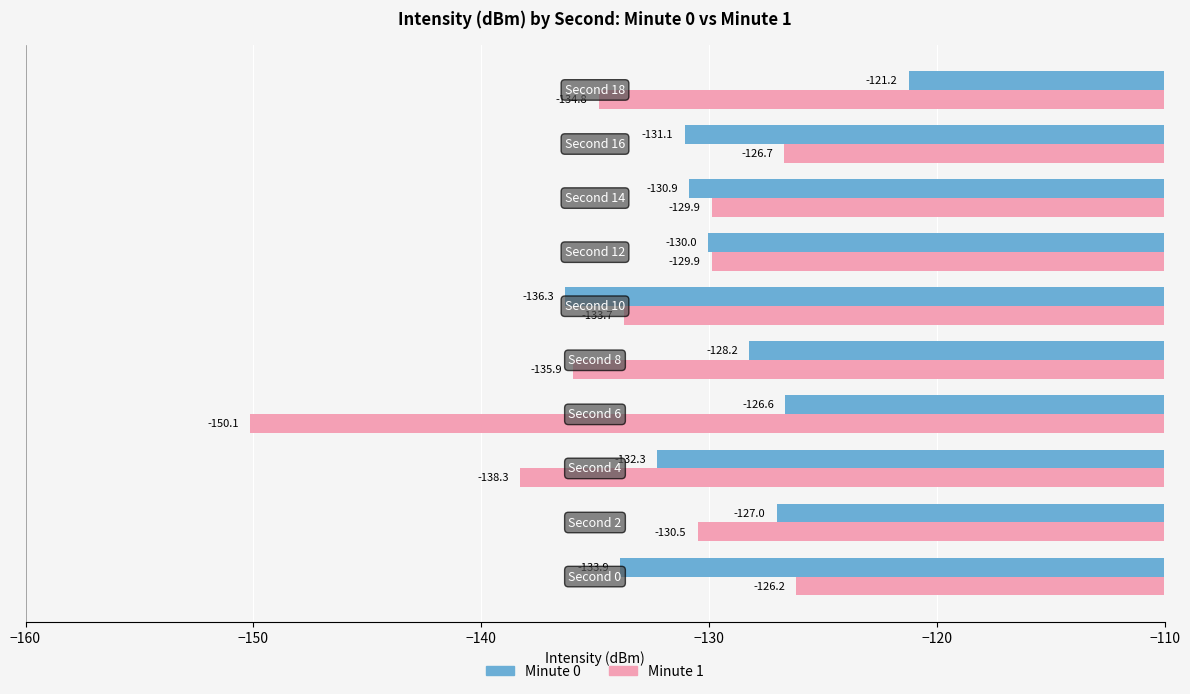

What is the maximum value shown in the chart?

-121.2